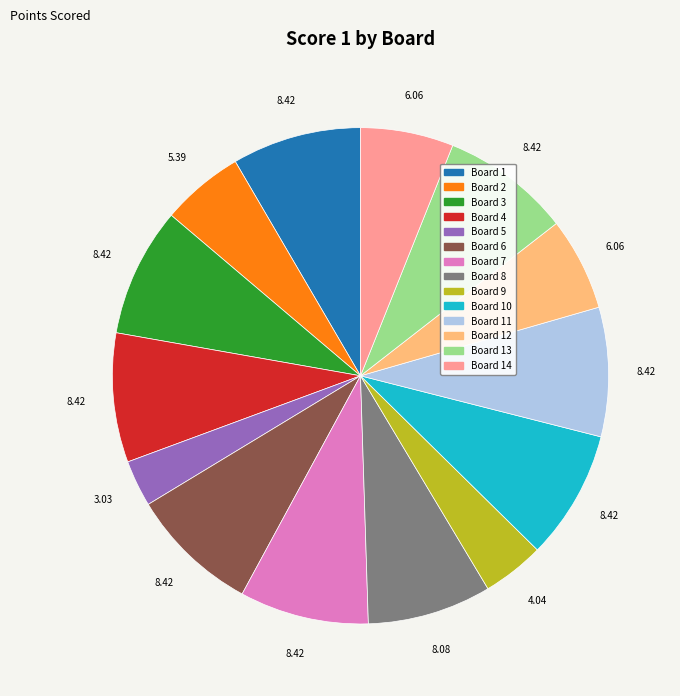

Is there a majority slice in this chart?

No